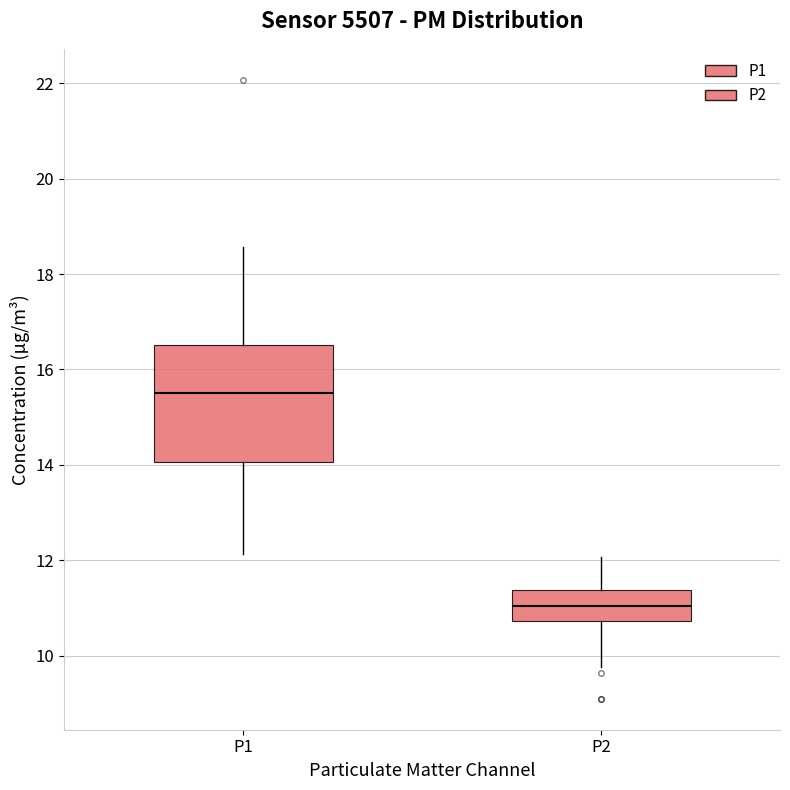

Reading left to right, read every box against the y-axis: the position of its median line, the range the box covers, and the ends of its whiskers. The values are not printed on the chart, so give them approximately, as read against the axis.

P1: median 15.6, box 14.0 to 16.6, whiskers 12.2 to 18.6
P2: median 11.0, box 10.8 to 11.4, whiskers 9.8 to 12.0